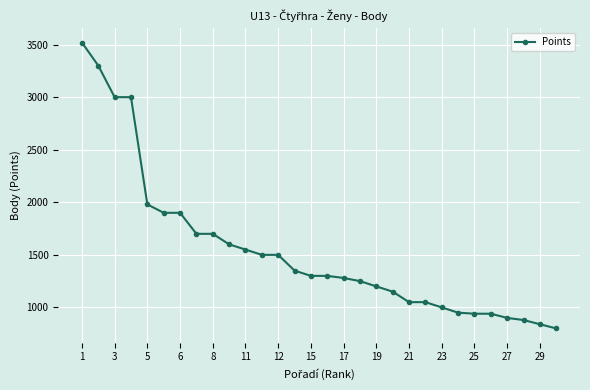

How many categories are shown in the chart?

30